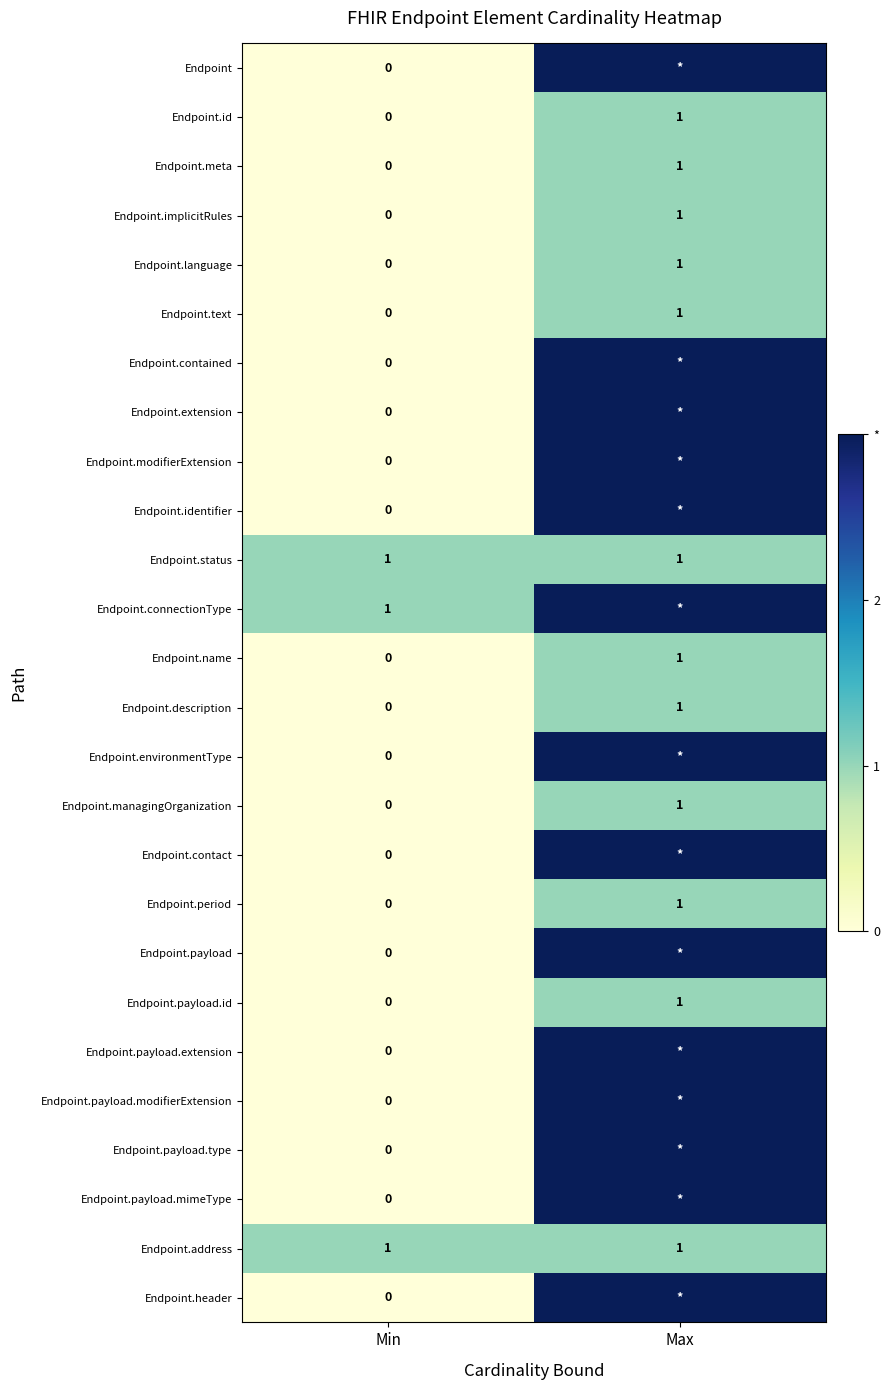

The value of Endpoint.id at Max is 1. True or false?

True